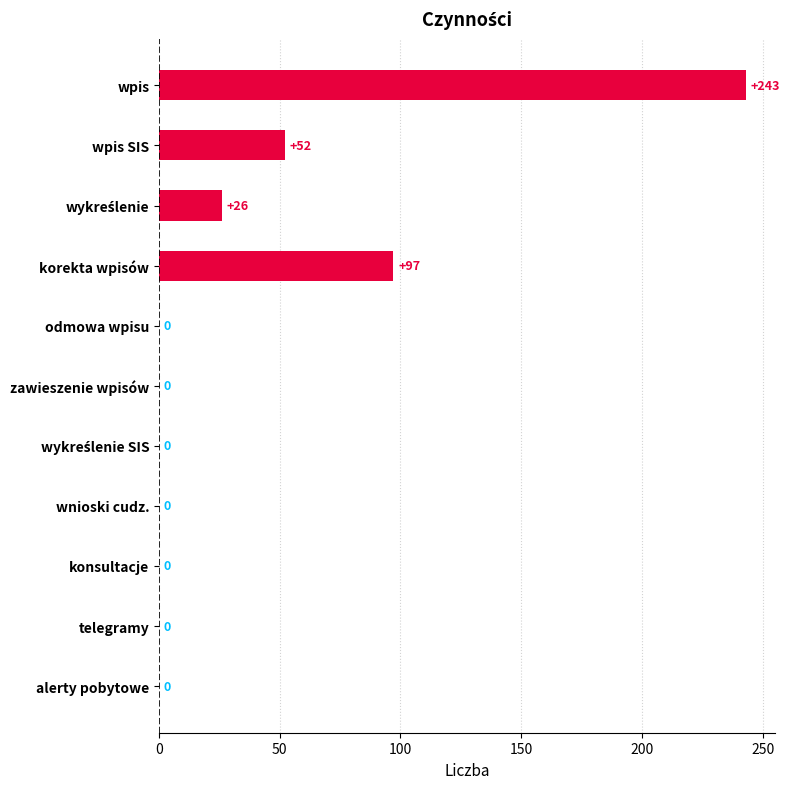

What is the sum of all values?

418